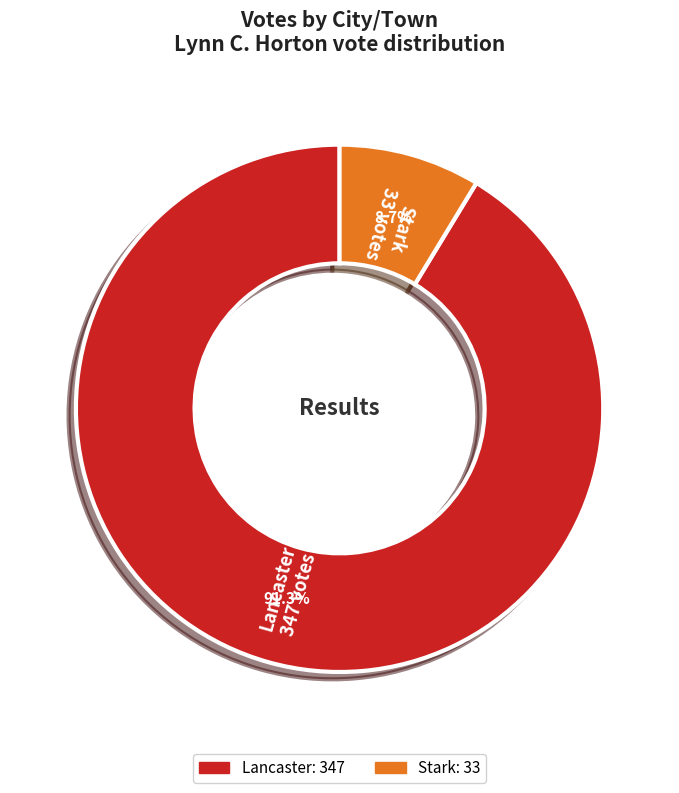

To the nearest percent, what is the difference between the Stark and Lancaster slice percentages?

83%